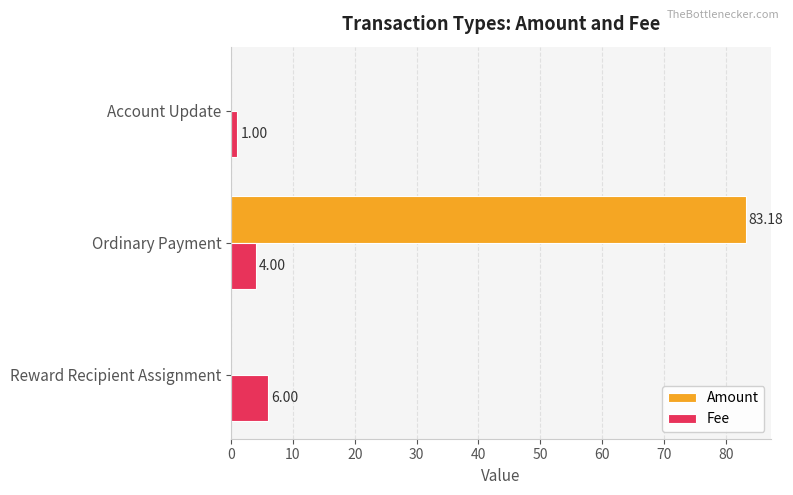

Which series changed the most between Reward Recipient Assignment and Ordinary Payment?

Amount